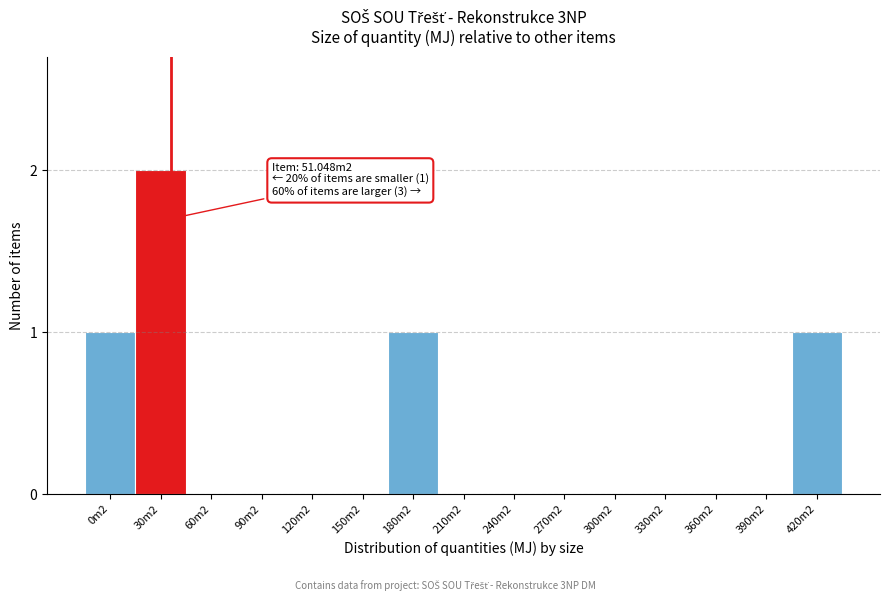

Reading left to right, what are all the values shown in this chart?

0m2=1	30m2=2	60m2=0	90m2=0	120m2=0	150m2=0	180m2=1	210m2=0	240m2=0	270m2=0	300m2=0	330m2=0	360m2=0	390m2=0	420m2=1